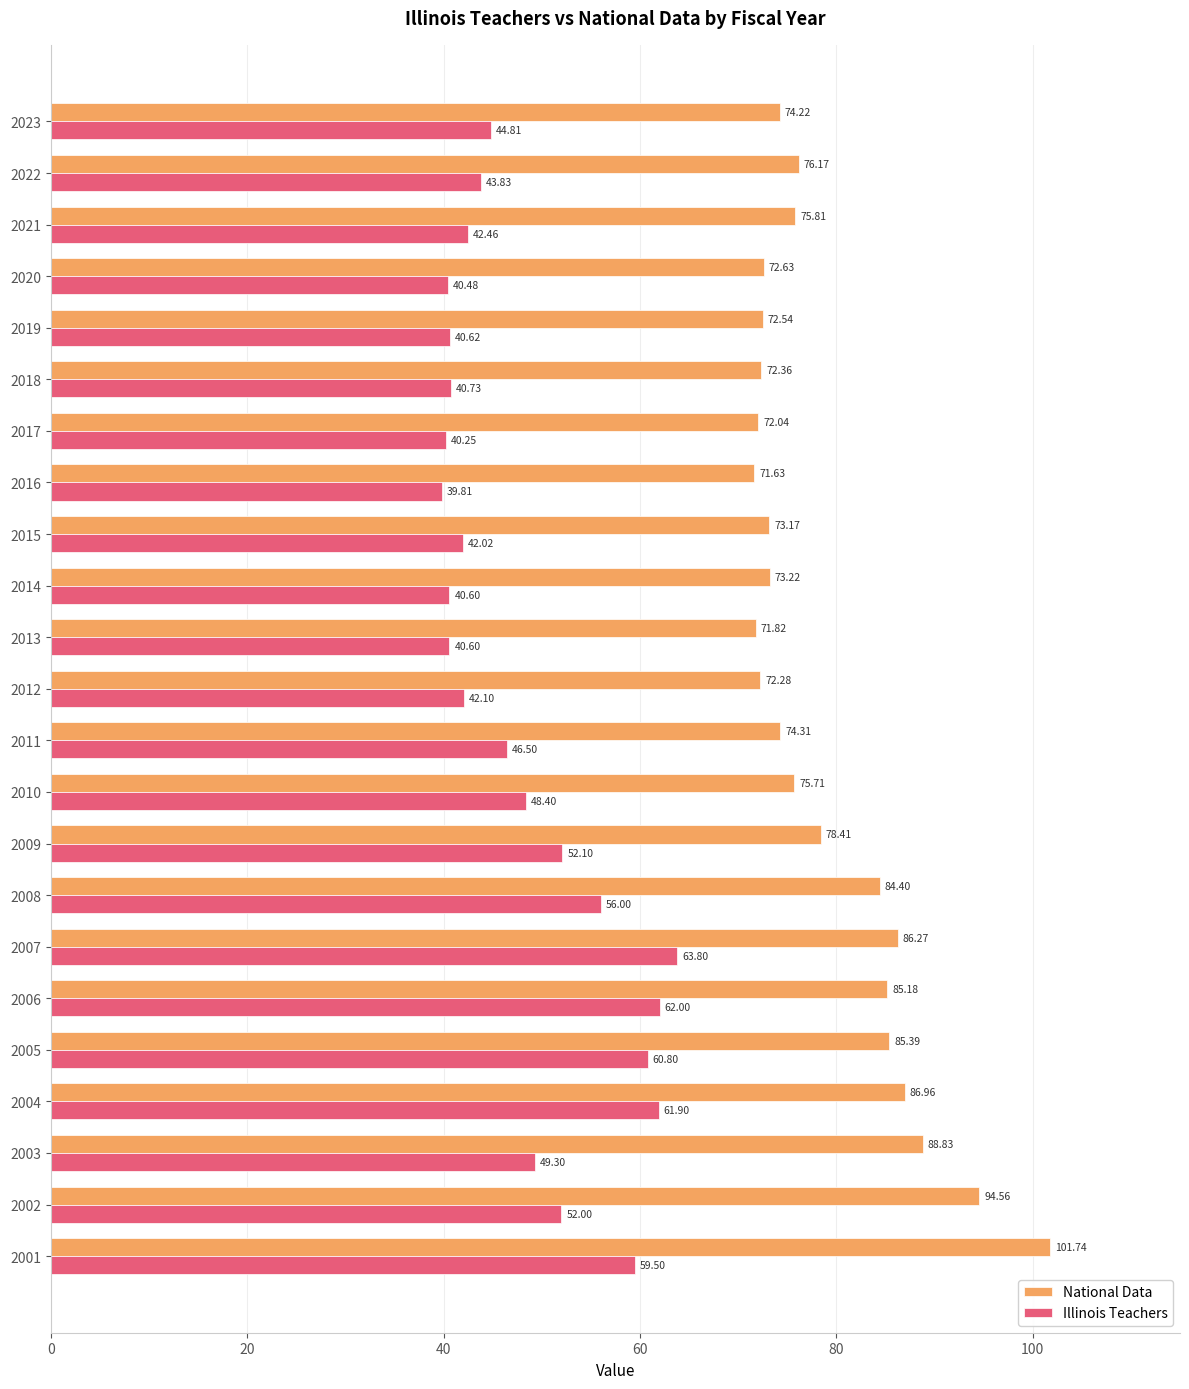

What is the spread (max minus min) of values at 2018?

31.6